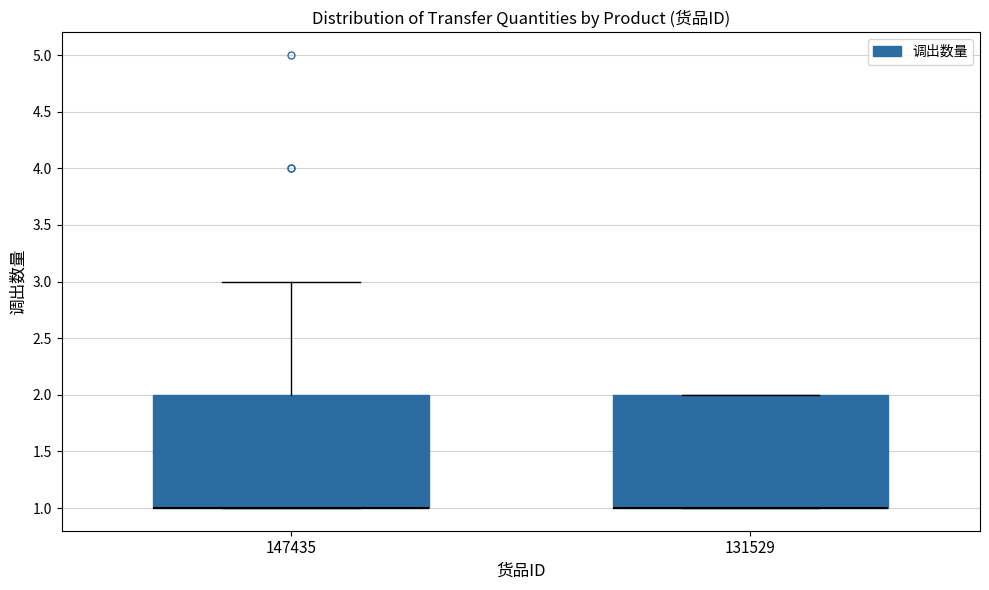

Reading left to right, transcribe this box plot: for each box, give where its median line is, the range the box spans, and where its two whiskers end, as read against the y-axis. The values are not printed on the chart, so give them approximately, as read against the axis.

147435: median 1 (drawn on the box's lower edge), box 1 to 2, whiskers 1 to 3
131529: median 1 (drawn on the box's lower edge), box 1 to 2, whiskers 1 to 2